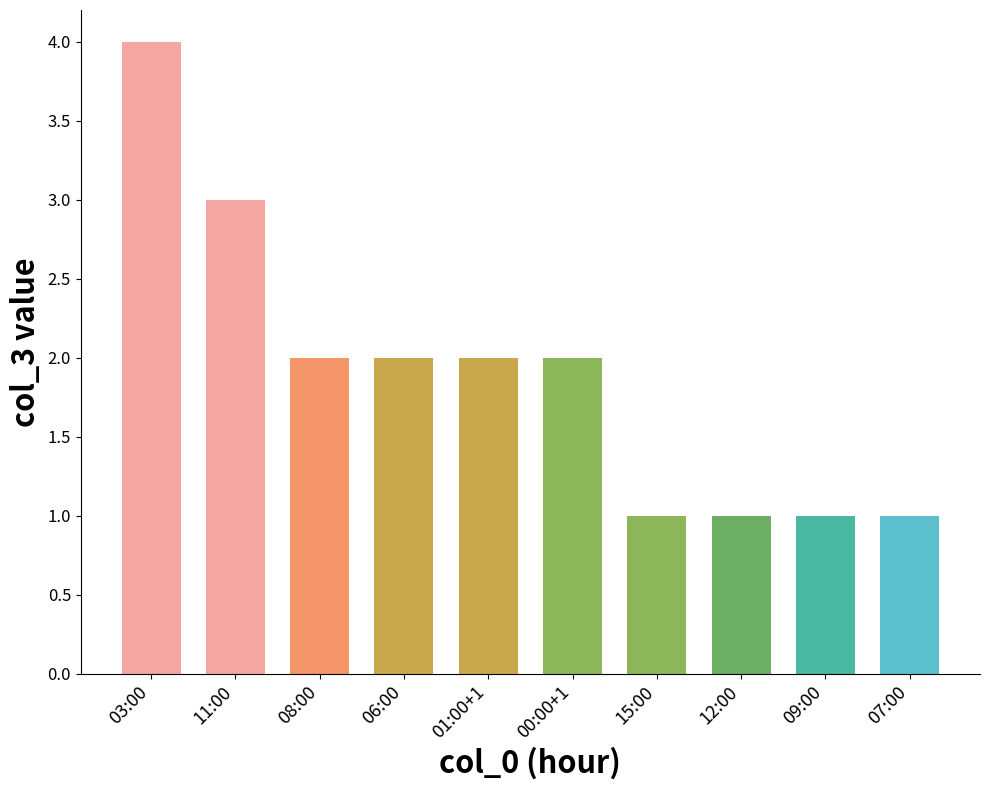

What is the label of the 3rd bar from the right?

12:00